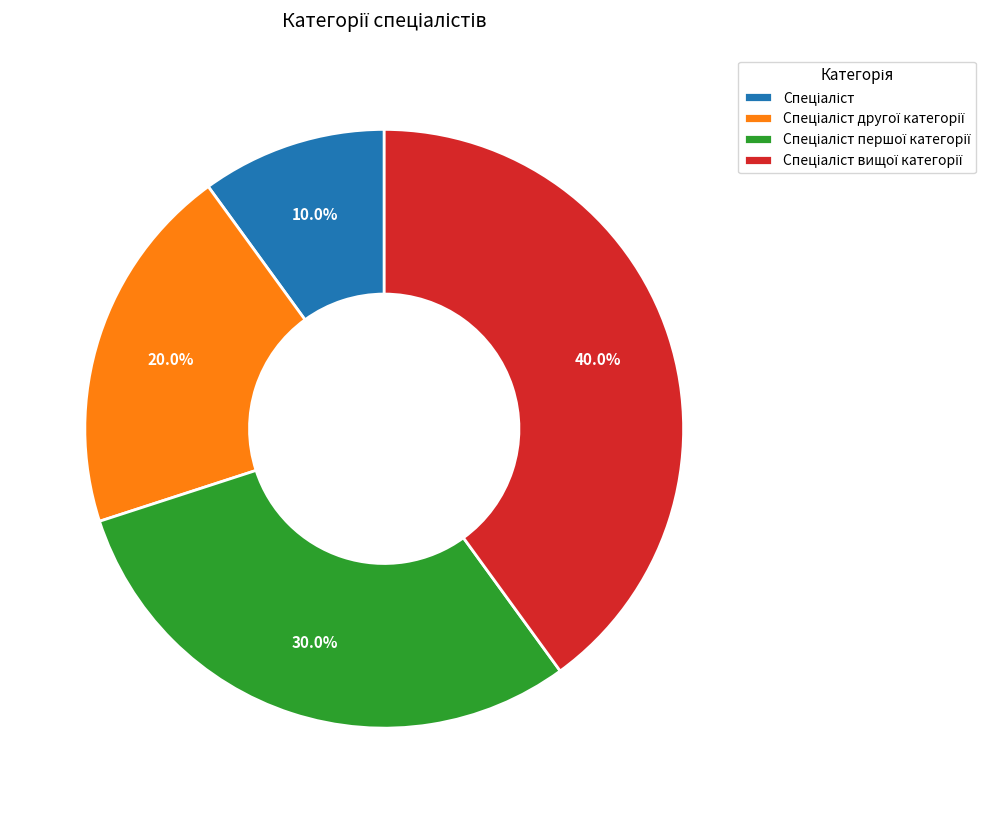

How many slices are in this pie chart?

4